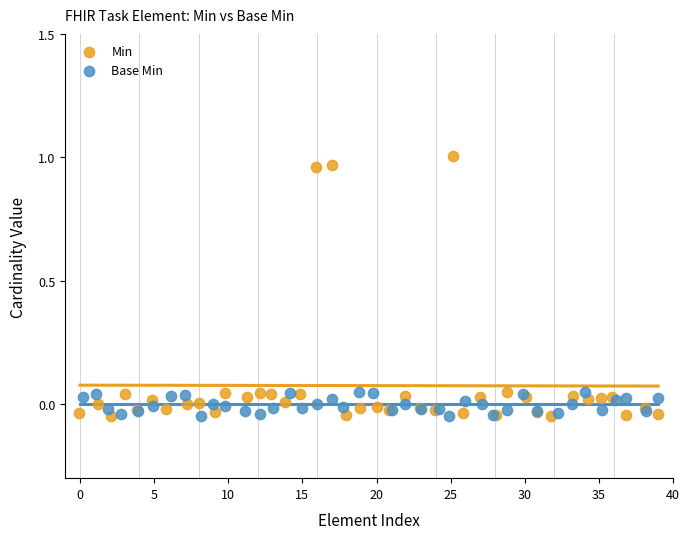

What are all the series names shown in the legend?

Min, Base Min